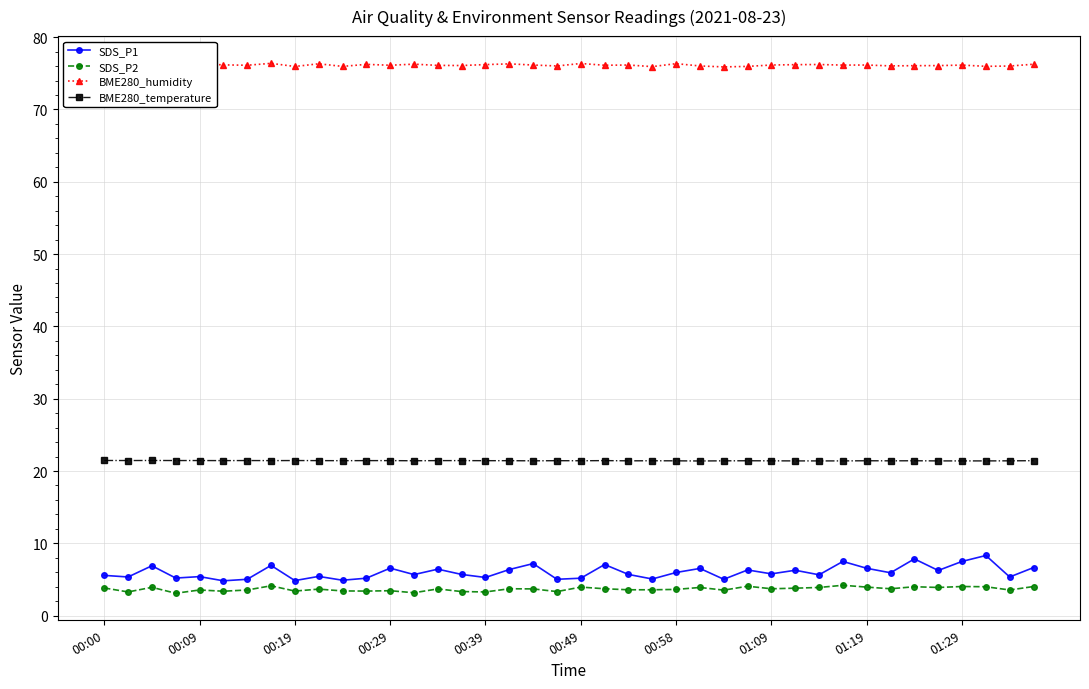

List the series in order of their peak value, highest first.

BME280_humidity, BME280_temperature, SDS_P1, SDS_P2